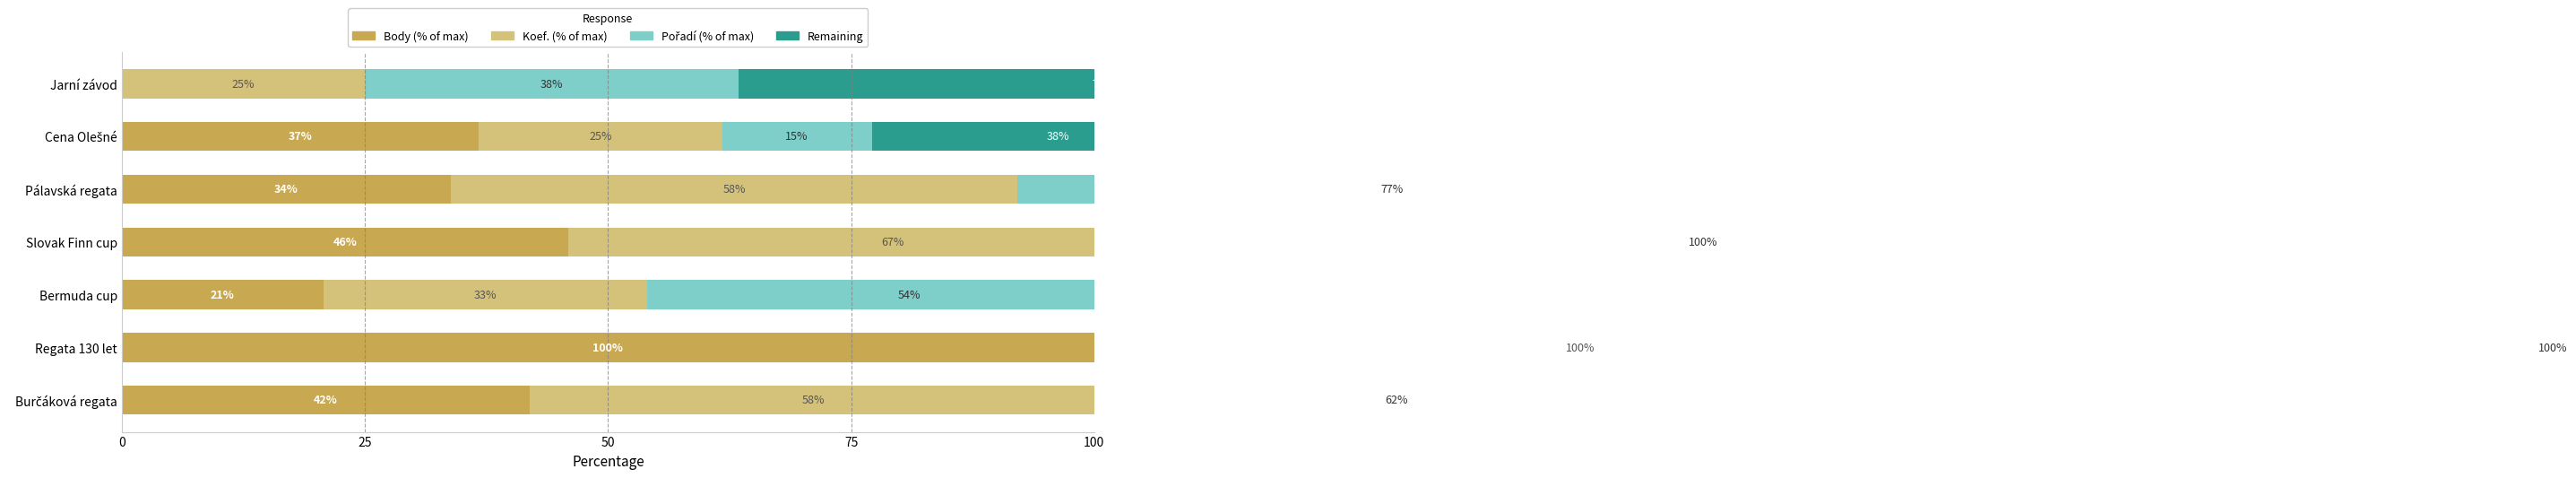

How many bars are there in each group?

4